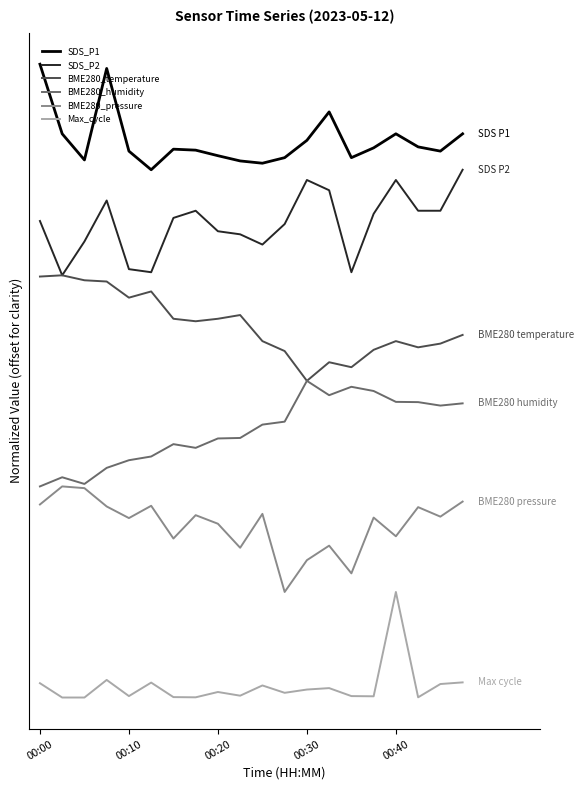

What is the average value of the SDS_P2 series?

4.5